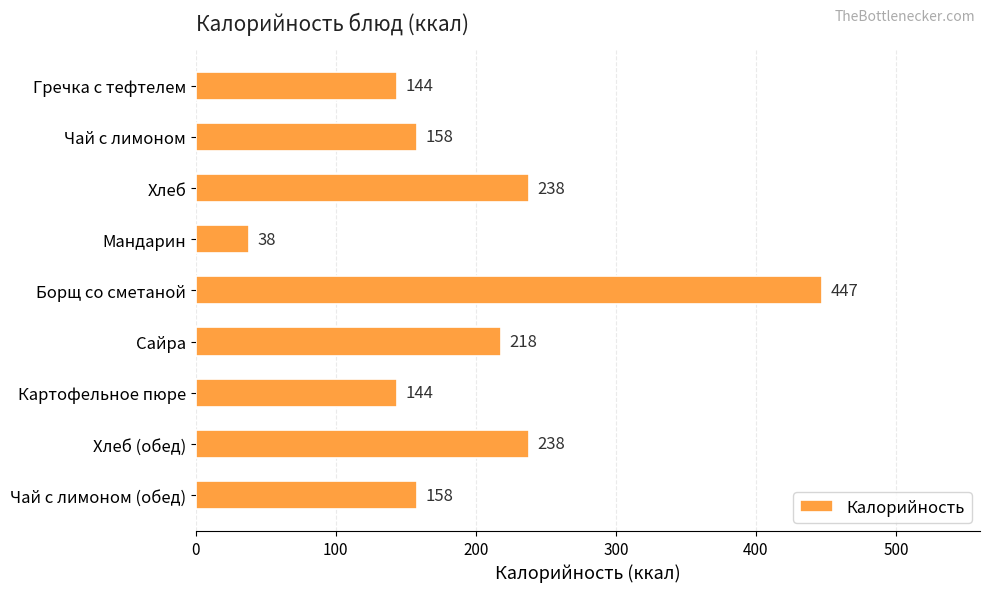

How many bars are there in total?

9